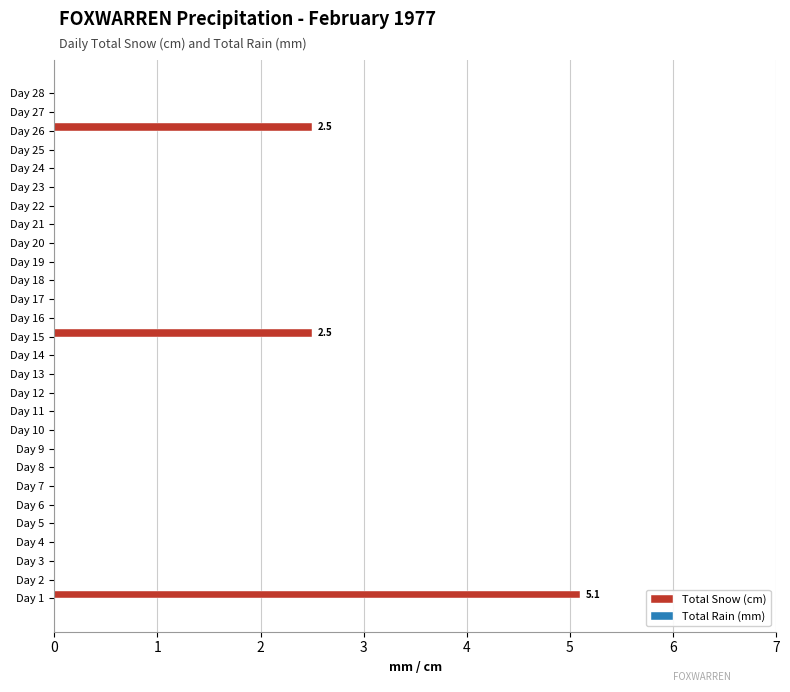

What is the change in value from Day 15 to Day 24?

-2.5